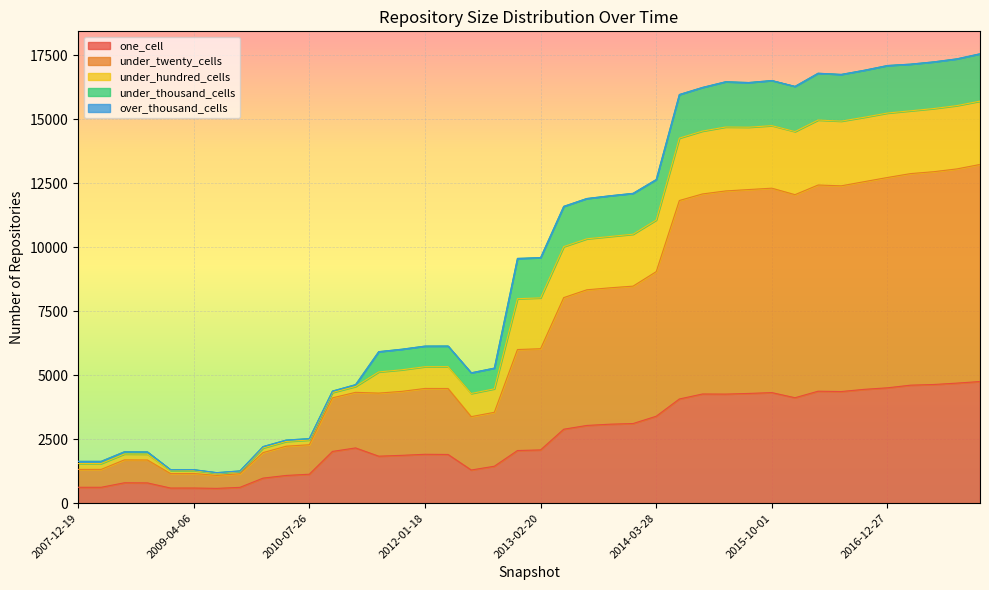

What is the highest value of the one_cell series?

4753